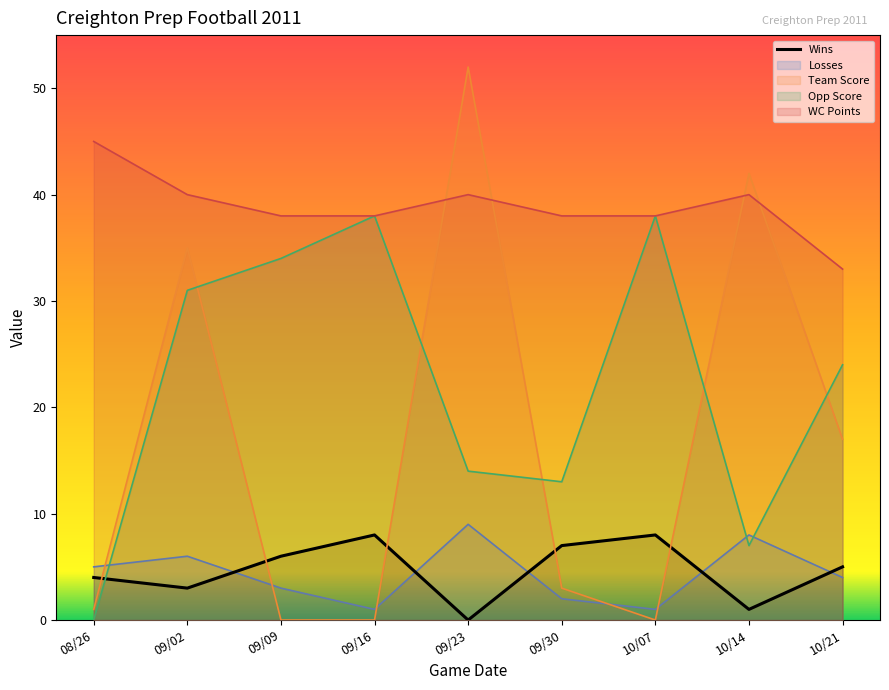

What is the sum of all values?

42